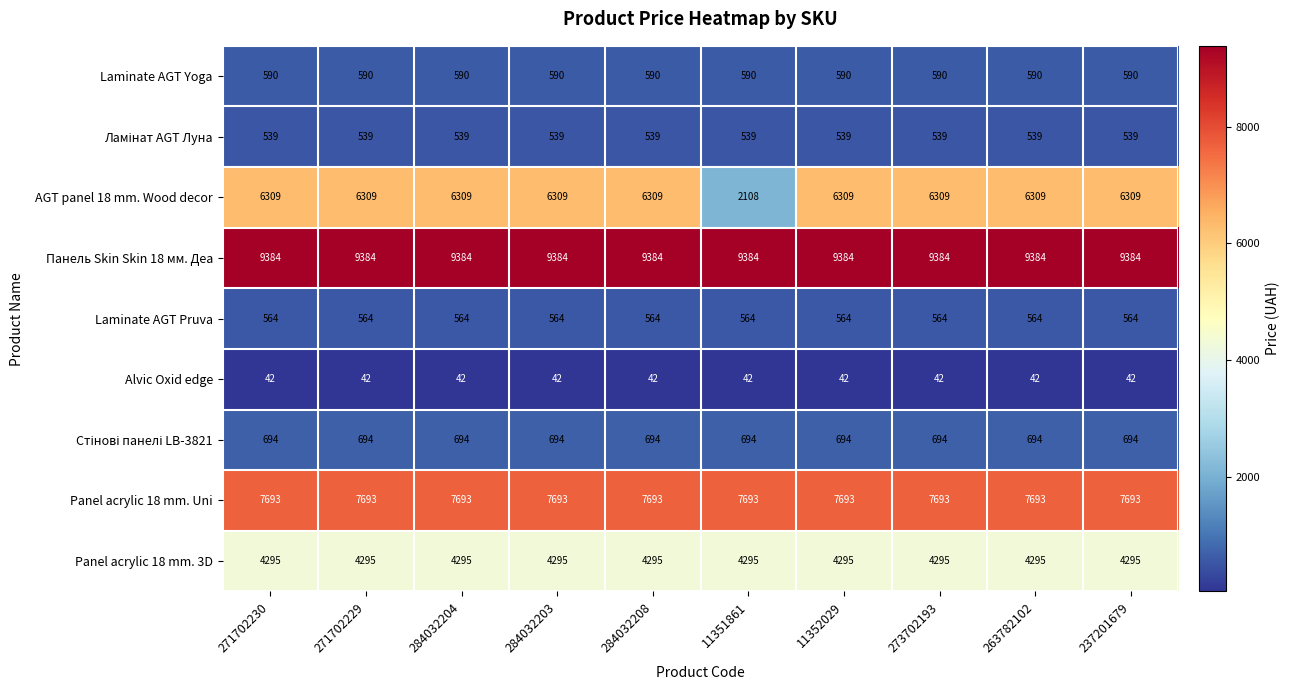

Which series changed the most between 271702229 and 11351861?

AGT panel 18 mm. Wood decor